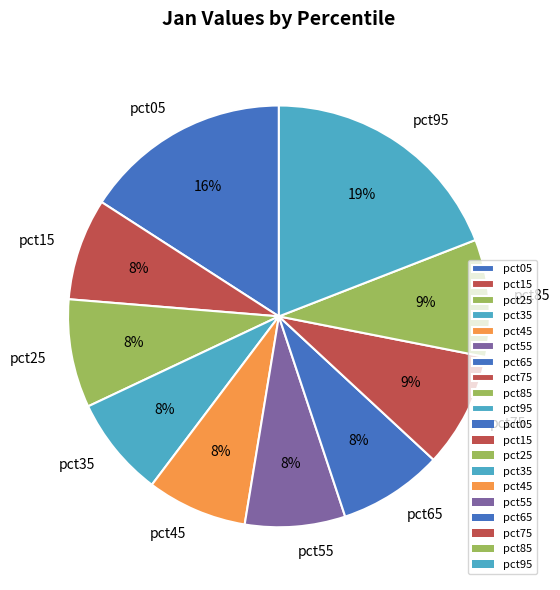

Is it true that pct95 is 19% of the pie?

True